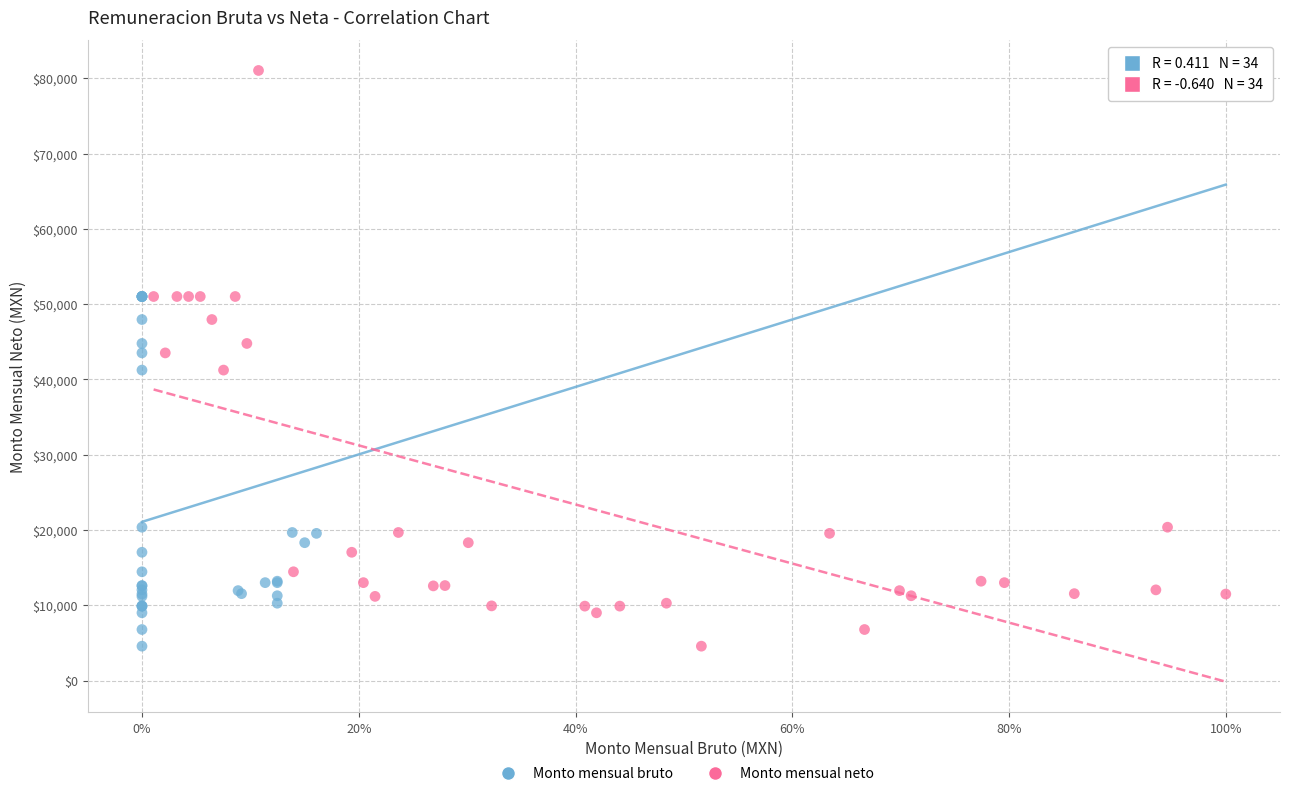

What are all the series names shown in the legend?

Monto mensual bruto, Monto mensual neto